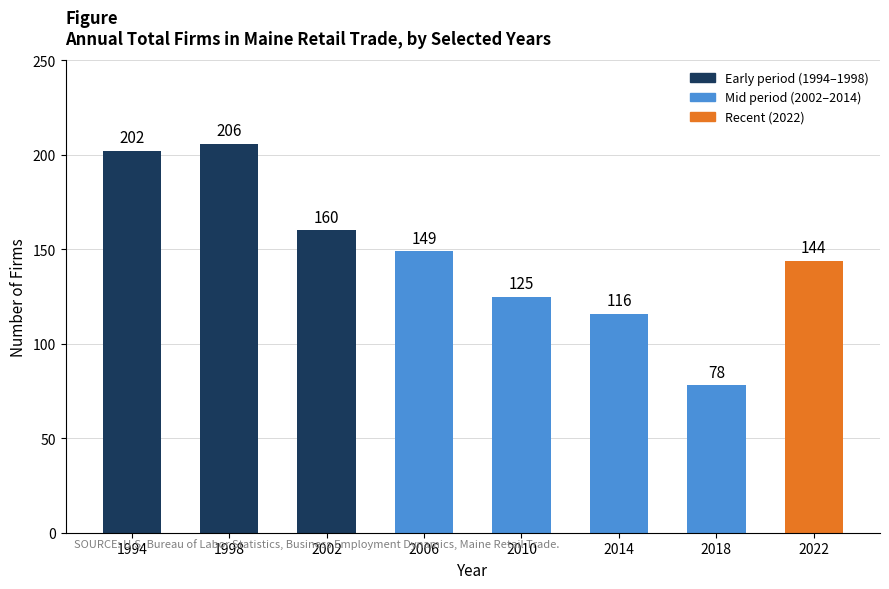

Which label corresponds to the largest value in the chart?

1998